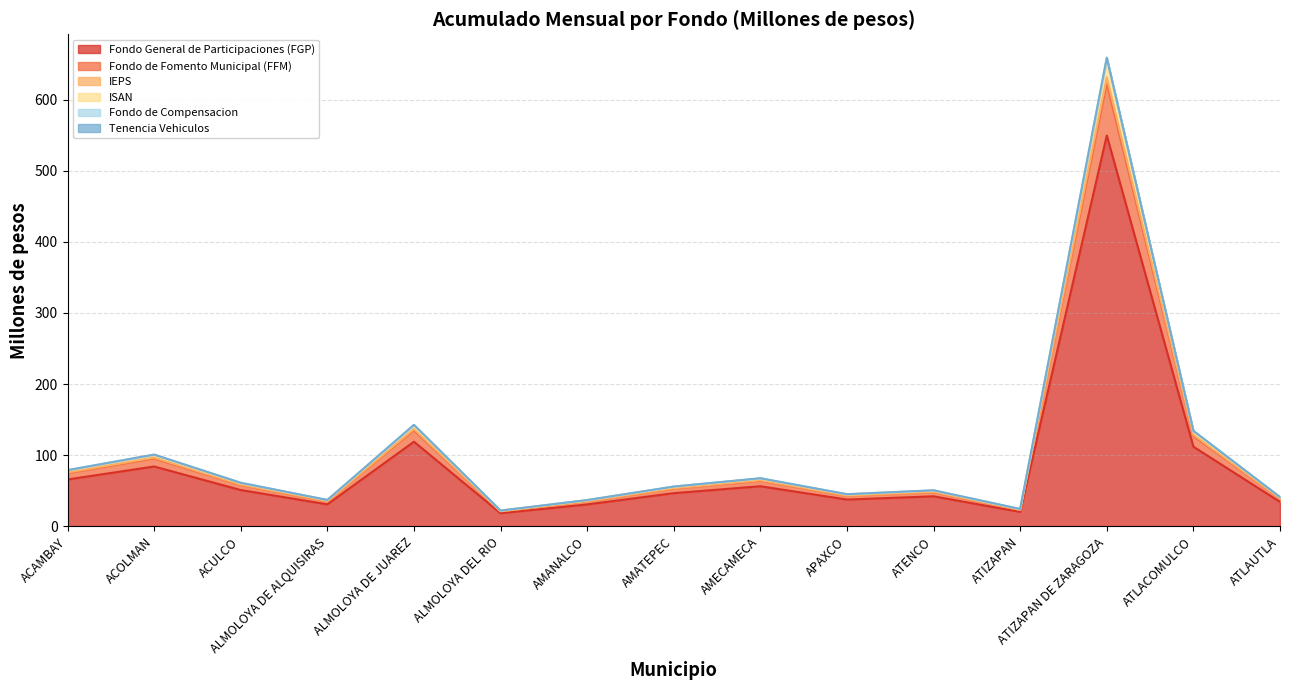

How many categories are shown in the chart?

15